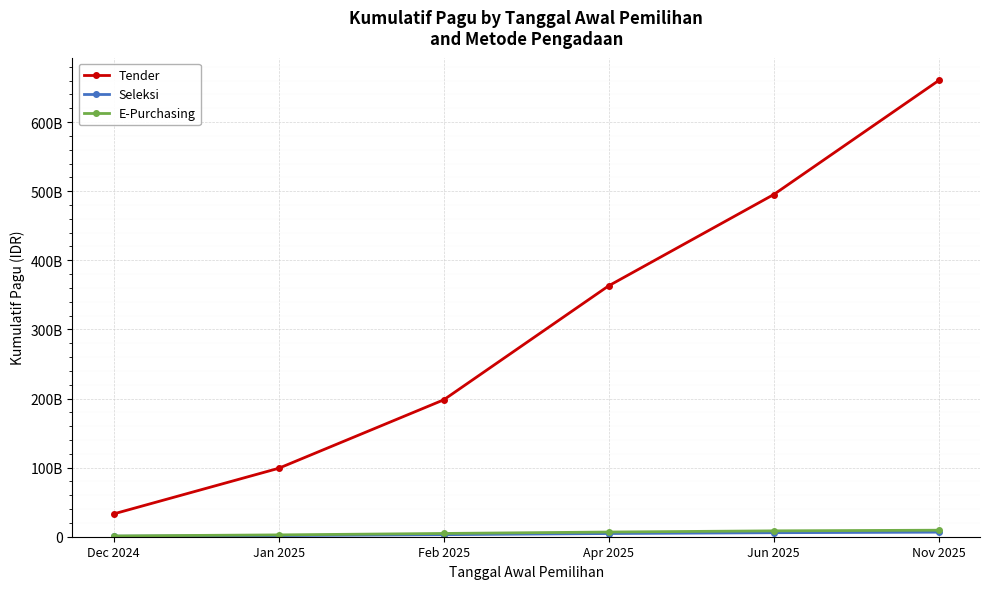

True or false: E-Purchasing and Seleksi cross at least once.

False